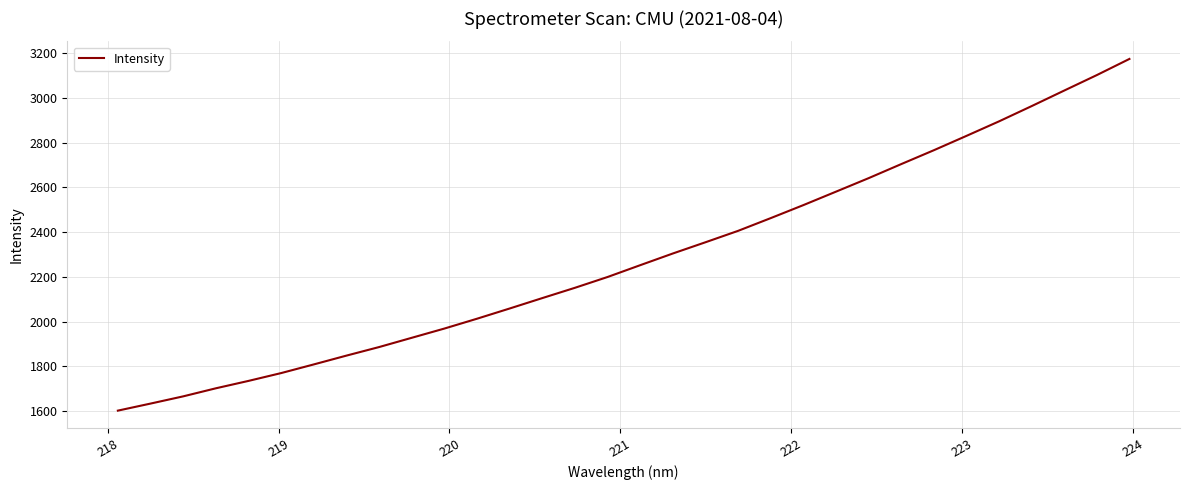

What is the greatest value displayed?

3174.5